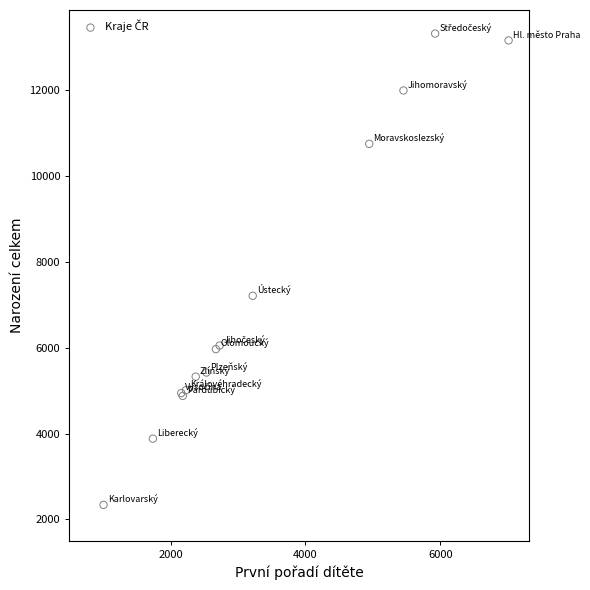

What Y value in the scatter plot is closest to 7825?

7208